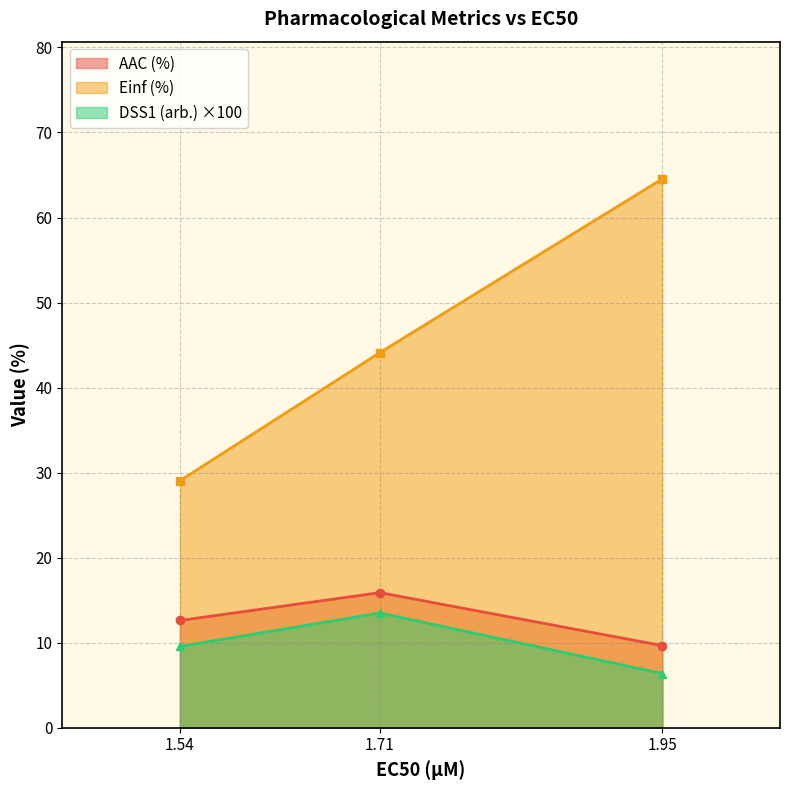

Rank the categories by AAC (%) value from lowest to highest.

1.95, 1.54, 1.71